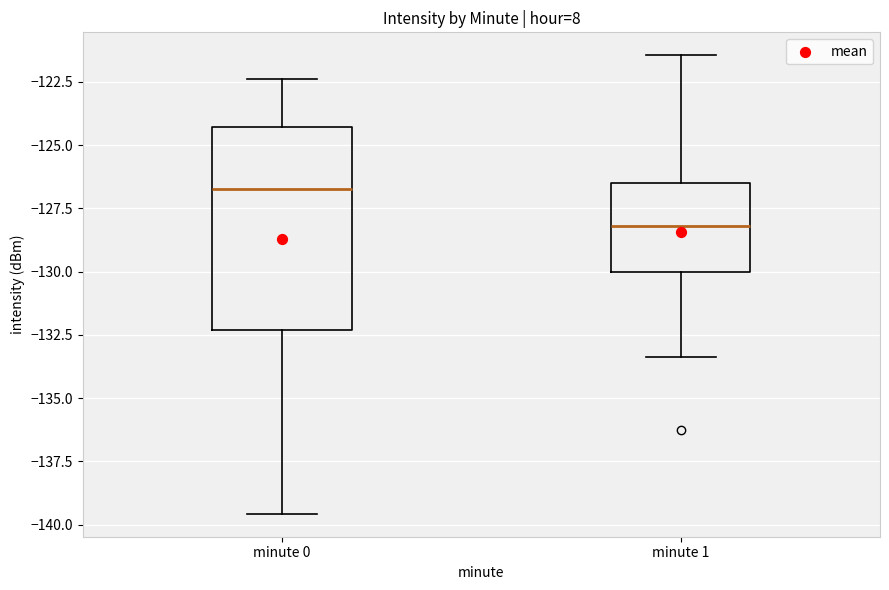

Where is the lower edge of the box for minute 0 on the y-axis? The values are not printed on the chart, so give them approximately, as read against the axis.

-132.5